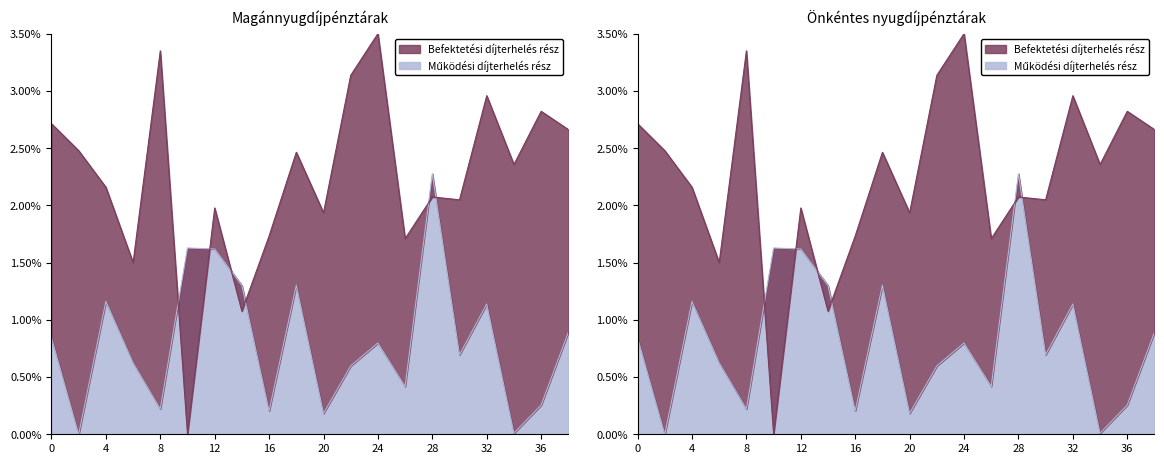

At 6, list the series in order from largest to smallest.

Befektetési díjterhelés rész, Működési díjterhelés rész